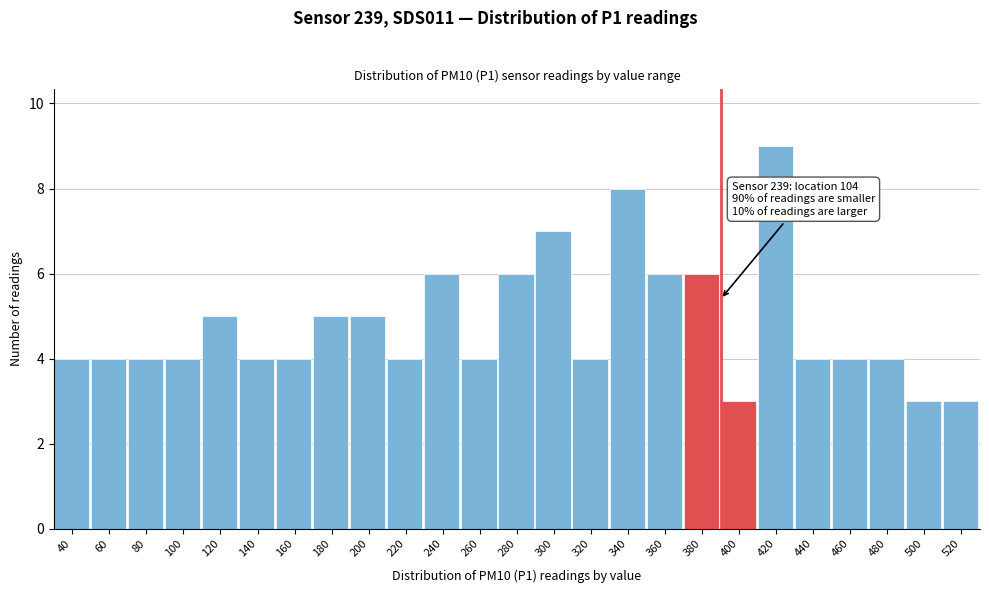

Reading right to left, what are all the values shown in this chart?

520=3	500=3	480=4	460=4	440=4	420=9	400=3	380=6	360=6	340=8	320=4	300=7	280=6	260=4	240=6	220=4	200=5	180=5	160=4	140=4	120=5	100=4	80=4	60=4	40=4